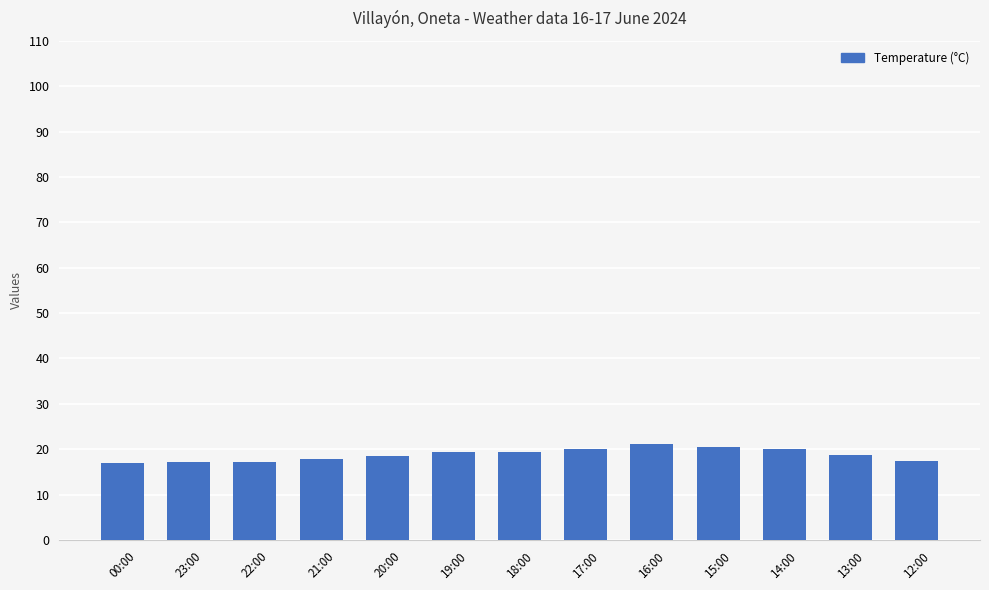

What is the value of the 9th bar from the left?

21.1